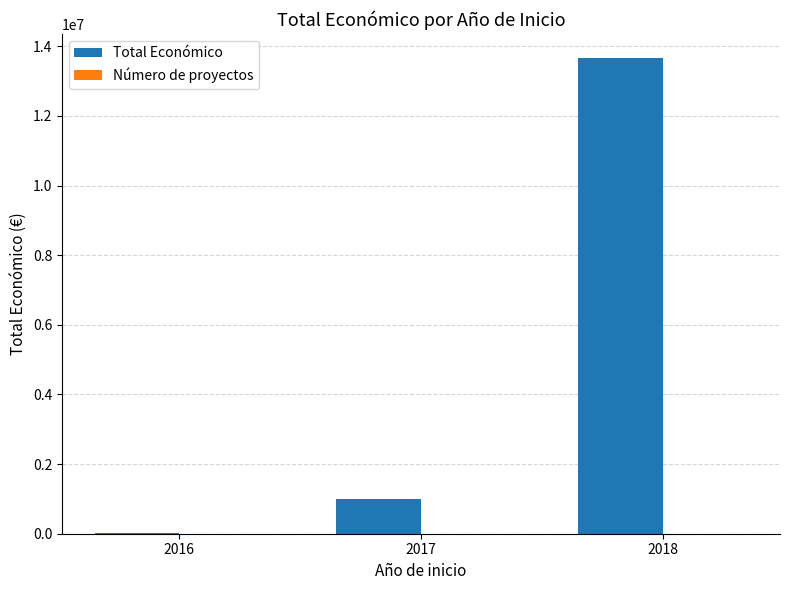

Which series changed the most between 2017 and 2018?

Total Económico